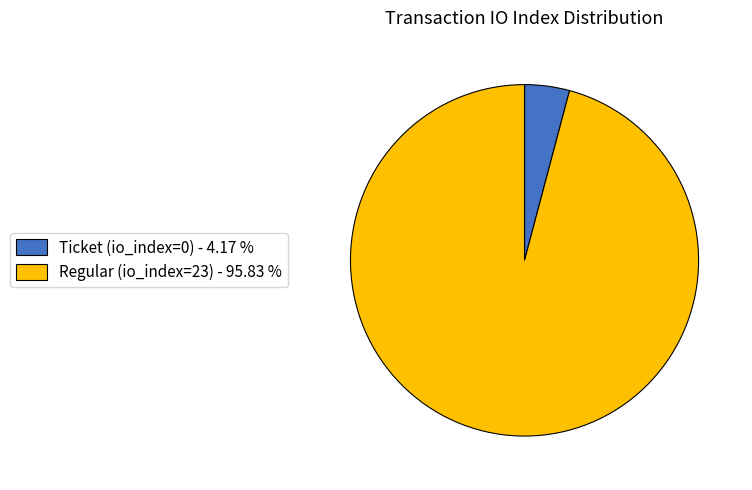

Which slice is the smallest?

Ticket (io_index=0)